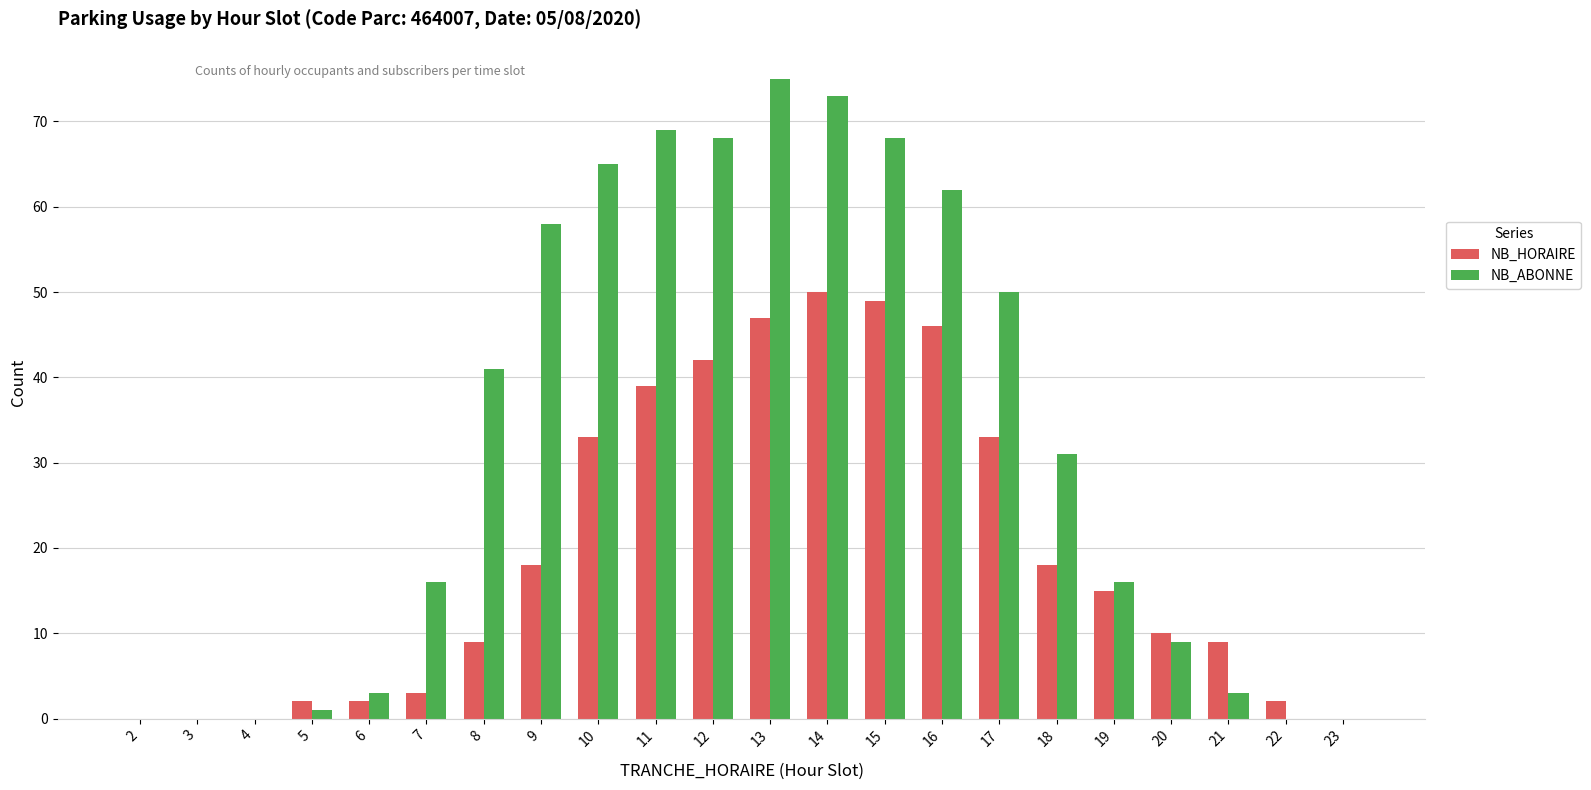

Between 6 and 18, which series saw the biggest shift?

NB_ABONNE